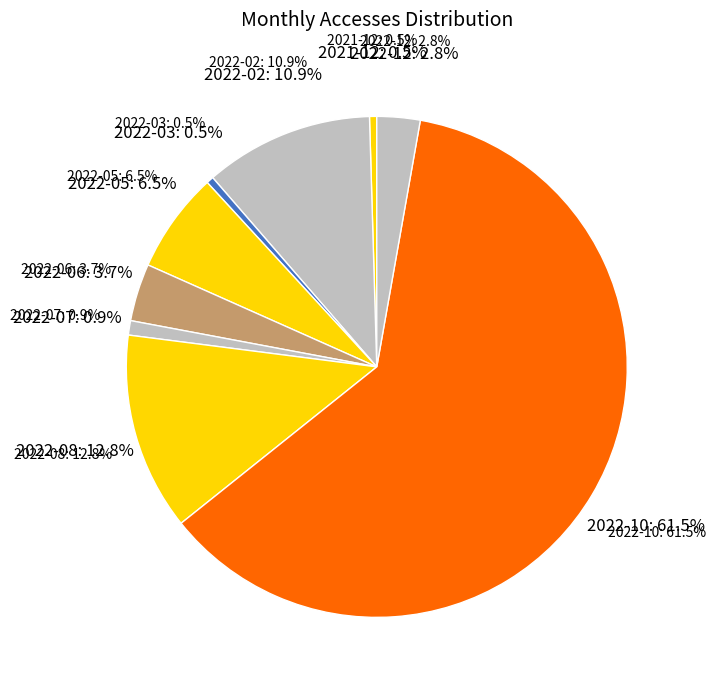

To the nearest percent, what percentage of the pie is 2022-02?

11%